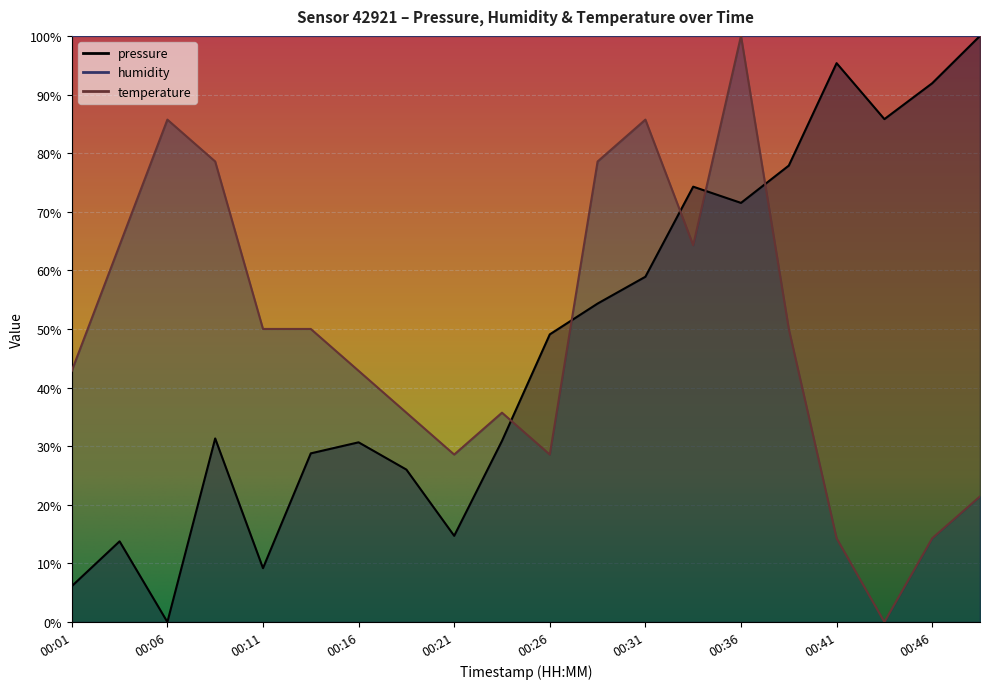

Does the chart display data point markers on the line(s)?

No